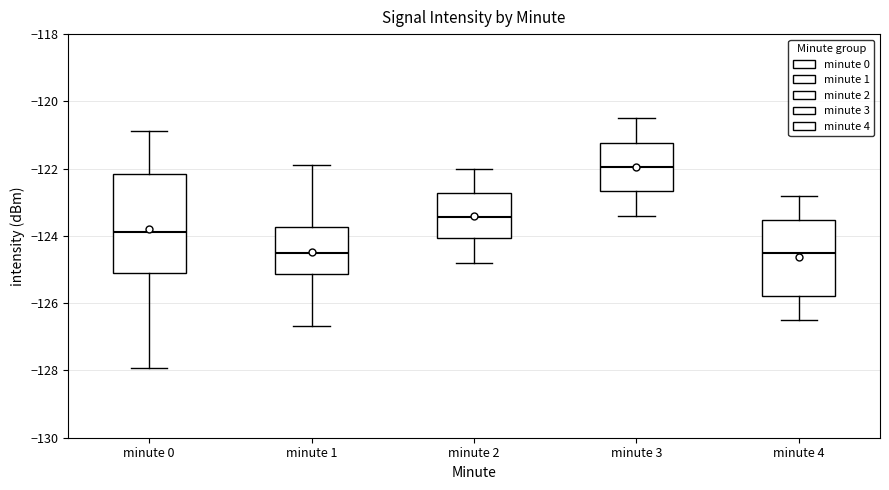

Where does the median line of the box for minute 4 sit on the y-axis? The values are not printed on the chart, so give them approximately, as read against the axis.

-124.4